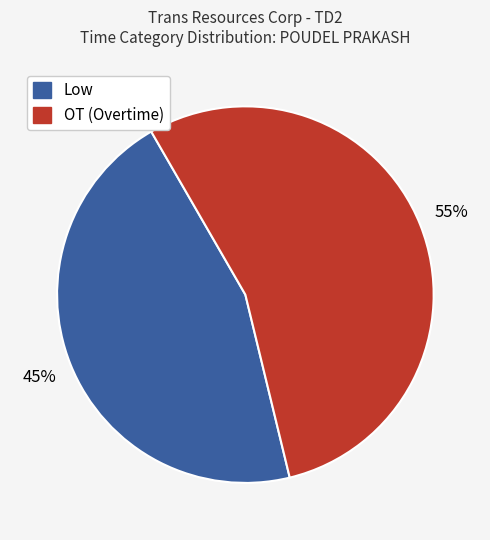

To the nearest percent, what portion does OT (Overtime) represent?

55%